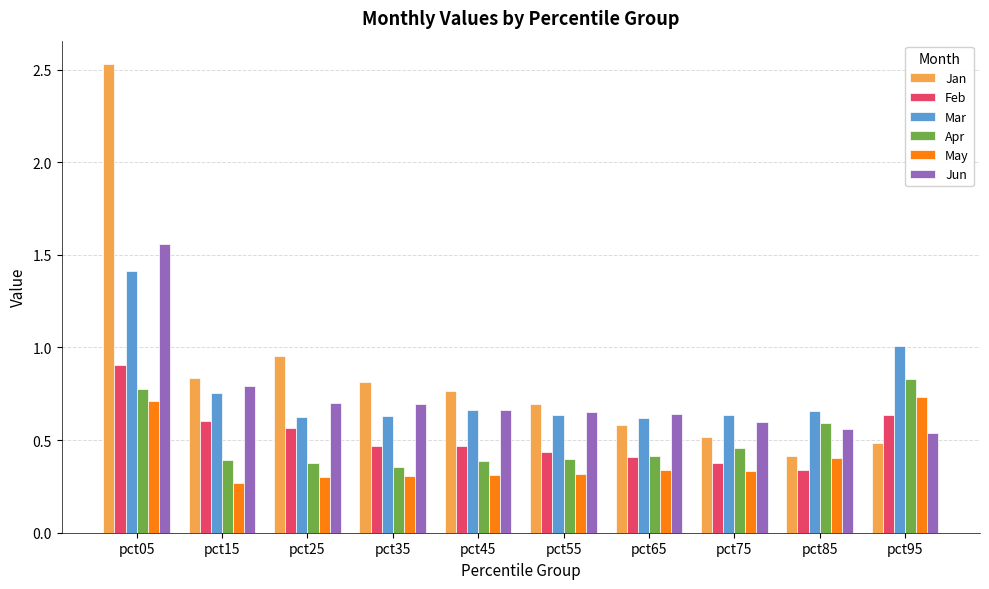

The value of Mar at pct25 is 0.6. True or false?

True